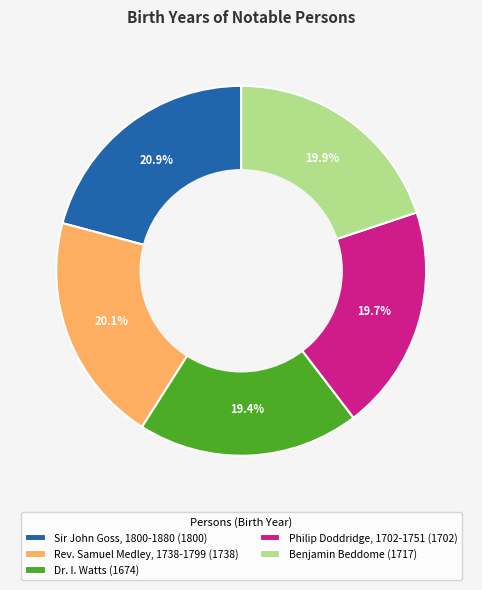

To the nearest percent, what portion does Benjamin Beddome represent?

20%